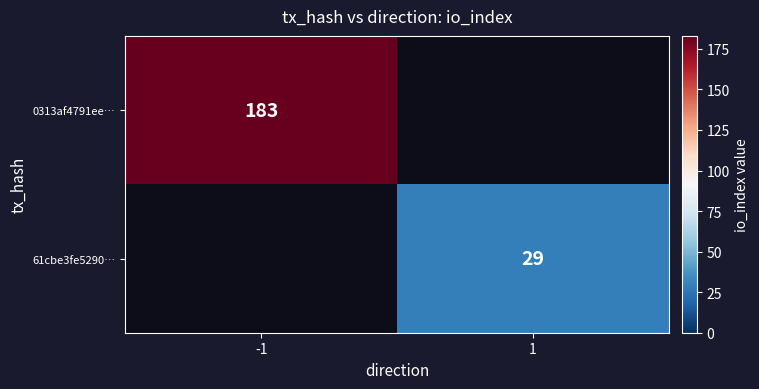

True or false: 61cbe3fe5290… has a value of 29 at 1.

True